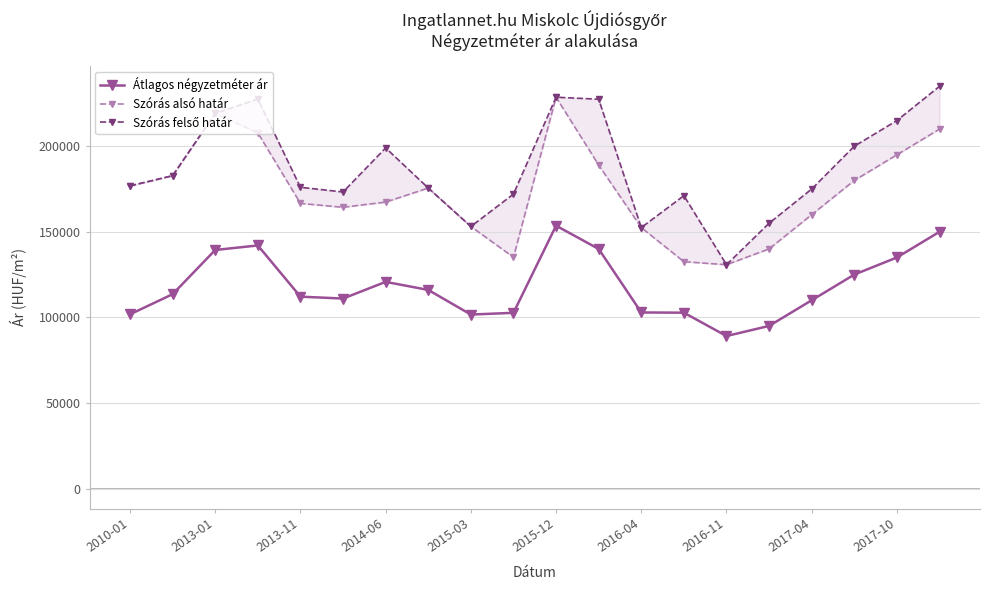

What is the sum of the Átlagos négyzetméter ár values at 2015-12 and 2015-03?

255207